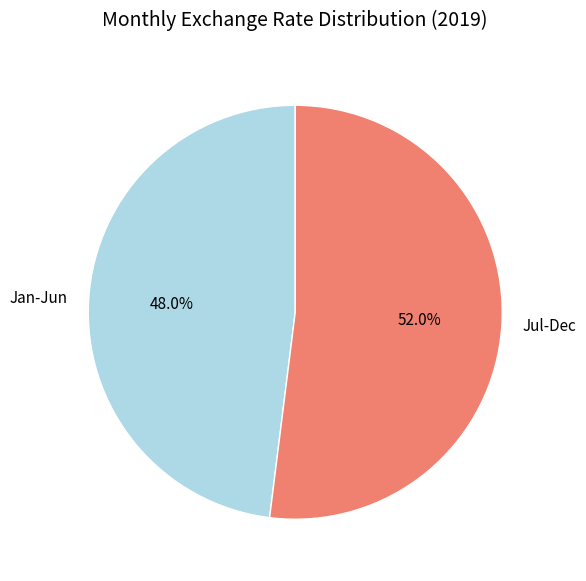

Rank the categories by value from highest to lowest.

Jul-Dec, Jan-Jun